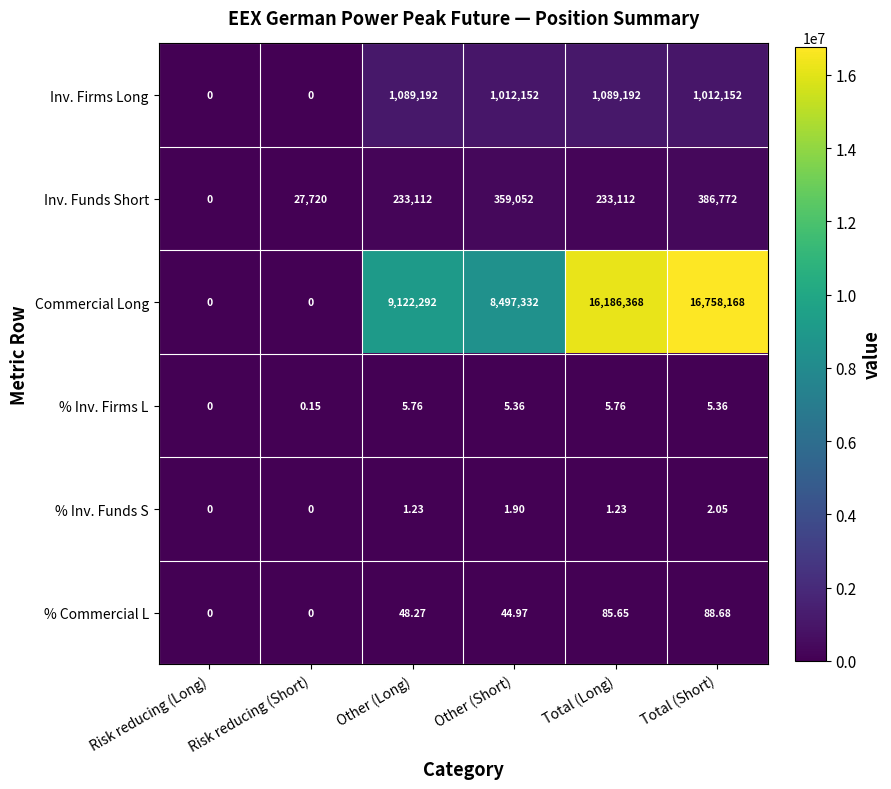

Is the value of % Inv. Funds S at Total (Short) greater than the value of Commercial Long at Total (Long)?

No